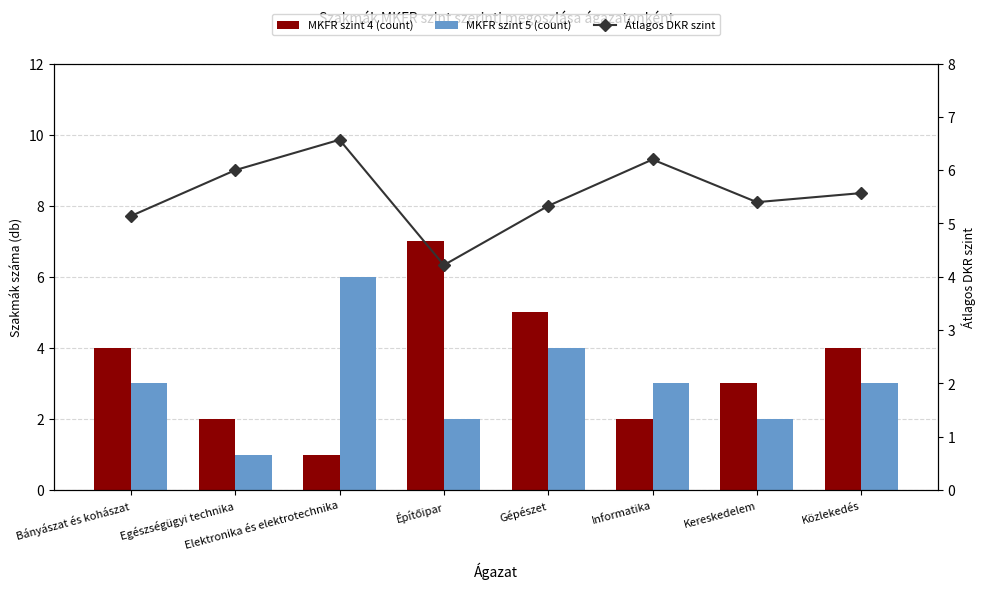

At how many categories does at least one series exceed 3?

8